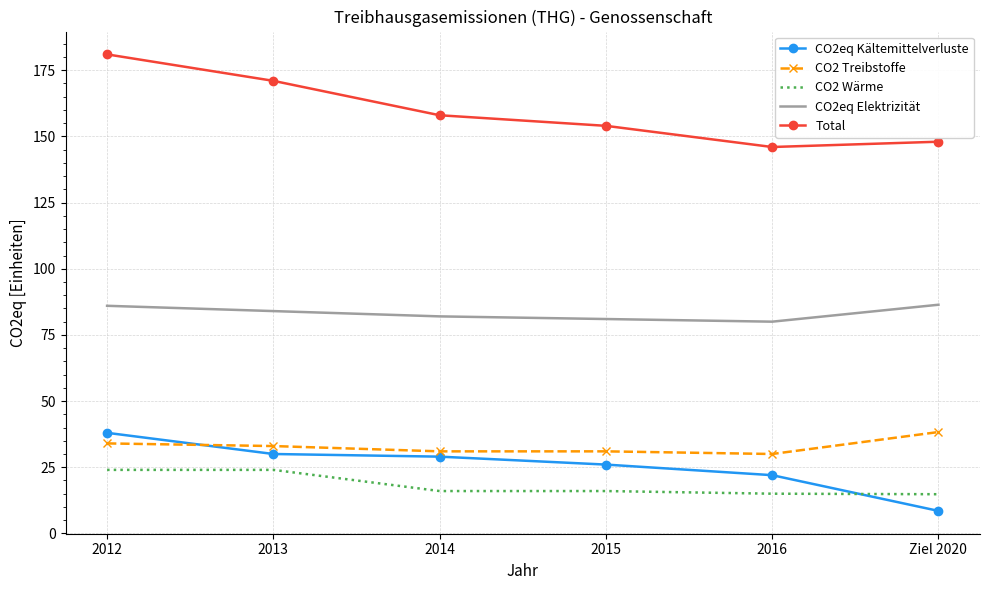

What is the difference between the maximum and minimum values in the CO2 Wärme series?

9.2